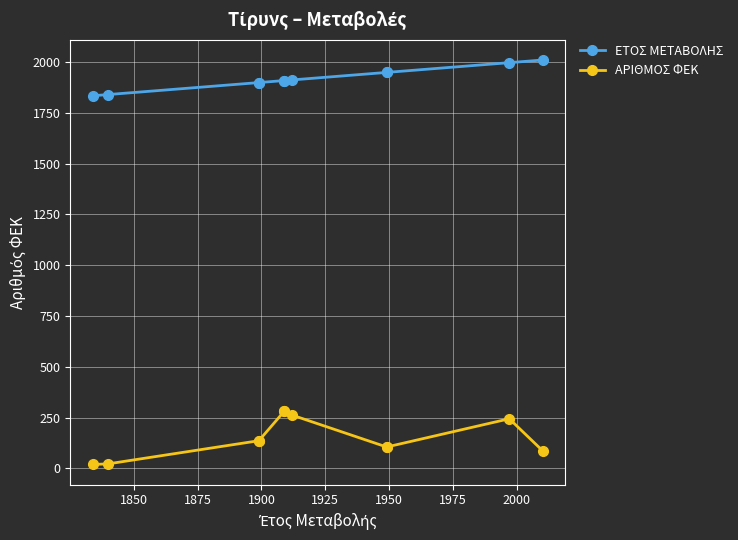

What is the difference between the maximum and second lowest values in the ΕΤΟΣ ΜΕΤΑΒΟΛΗΣ series?

170